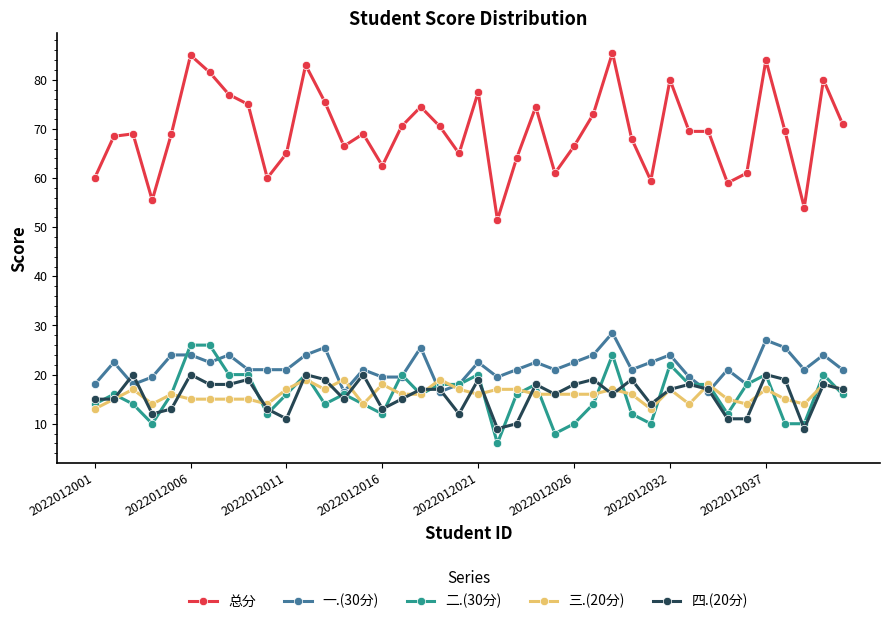

Which series ends up on top after the final intersection of 二.(30分) and 四.(20分)?

四.(20分)